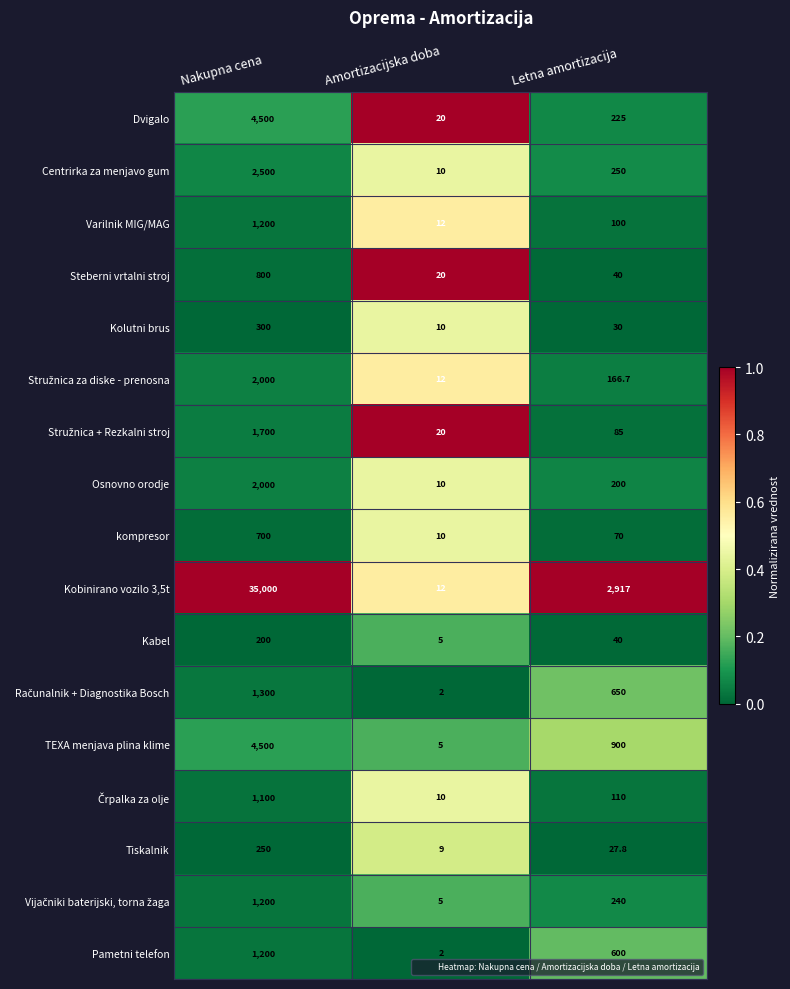

True or false: Dvigalo has a value of 225.0 at Letna amortizacija.

True